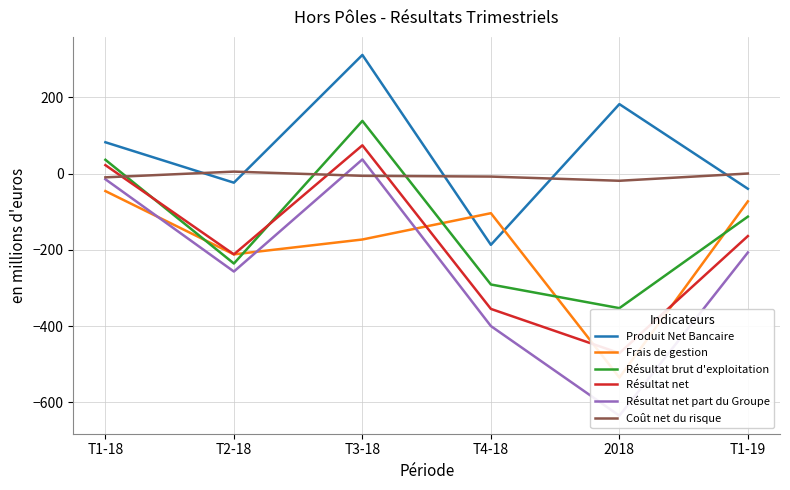

What is the average value of the Résultat net series?

-184